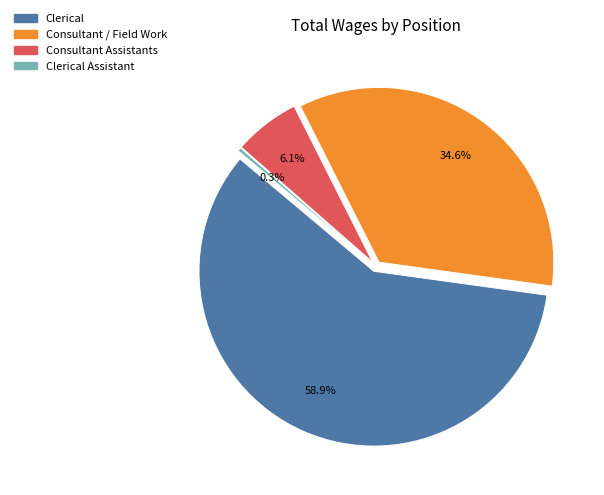

To the nearest percent, what portion does Consultant / Field Work represent?

35%